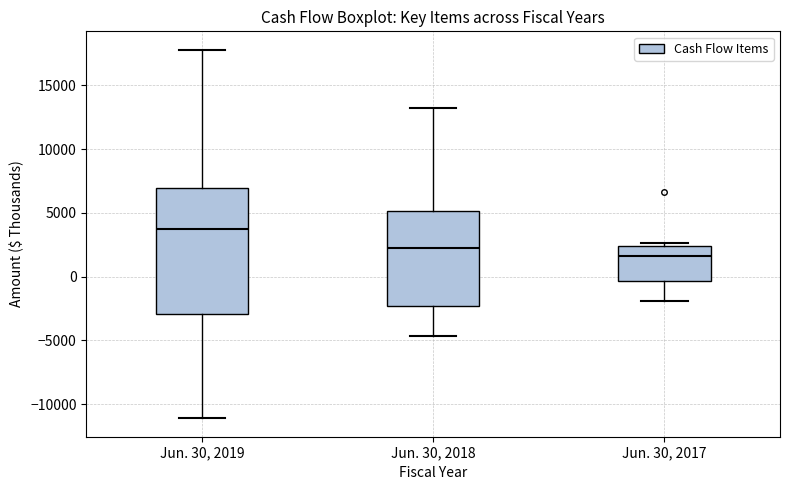

Reading left to right, transcribe this box plot: for each box, give where its median line is, the range the box spans, and where its two whiskers end, as read against the y-axis. The values are not printed on the chart, so give them approximately, as read against the axis.

Jun. 30, 2019: median 3500, box -3000 to 7000, whiskers -11000 to 18000
Jun. 30, 2018: median 2500, box -2500 to 5000, whiskers -4500 to 13500
Jun. 30, 2017: median 1500, box -500 to 2500, whiskers -2000 to 2500 (just above the box's upper edge)